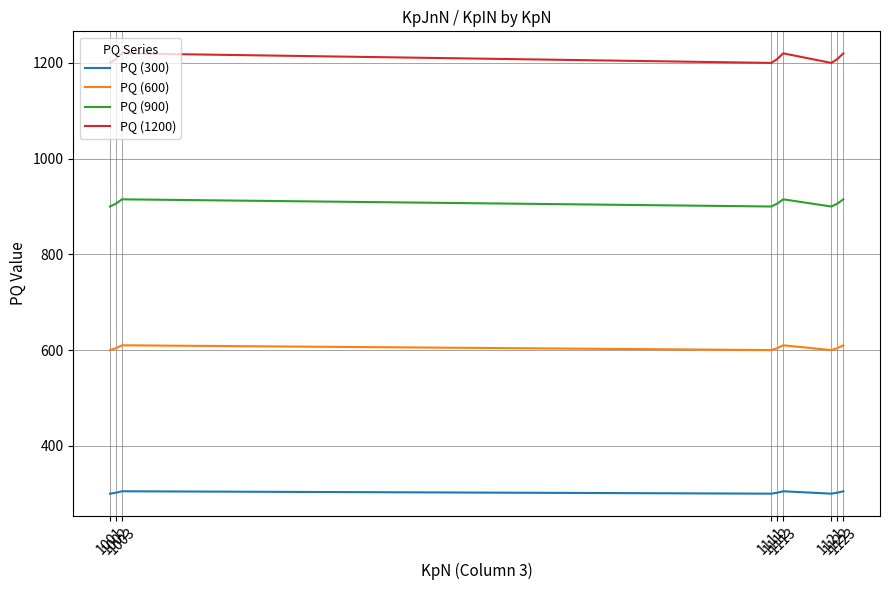

List the series in order of their peak value, highest first.

PQ (1200), PQ (900), PQ (600), PQ (300)